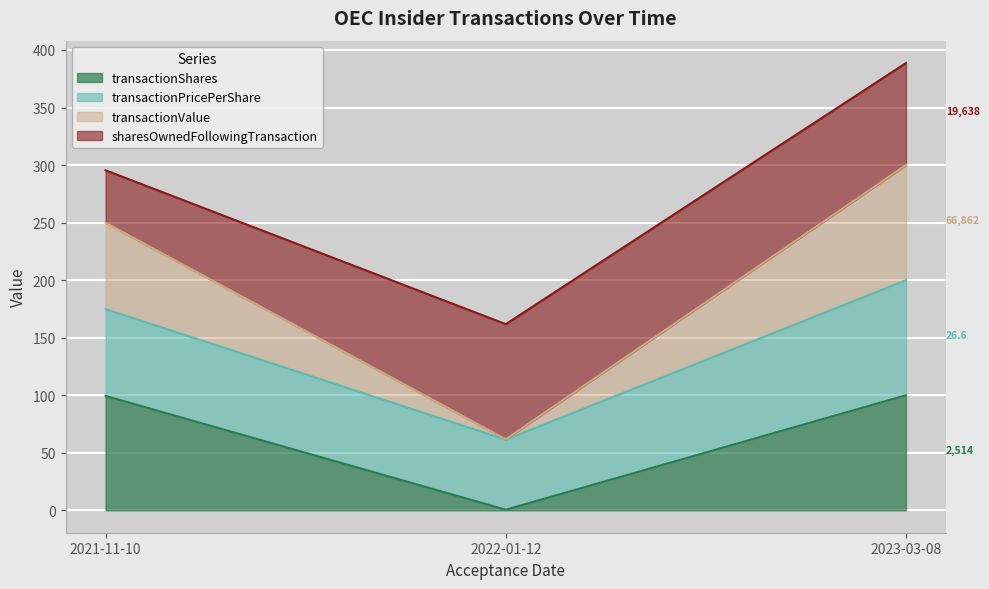

At which category is the sum across all series the highest?

2023-03-08